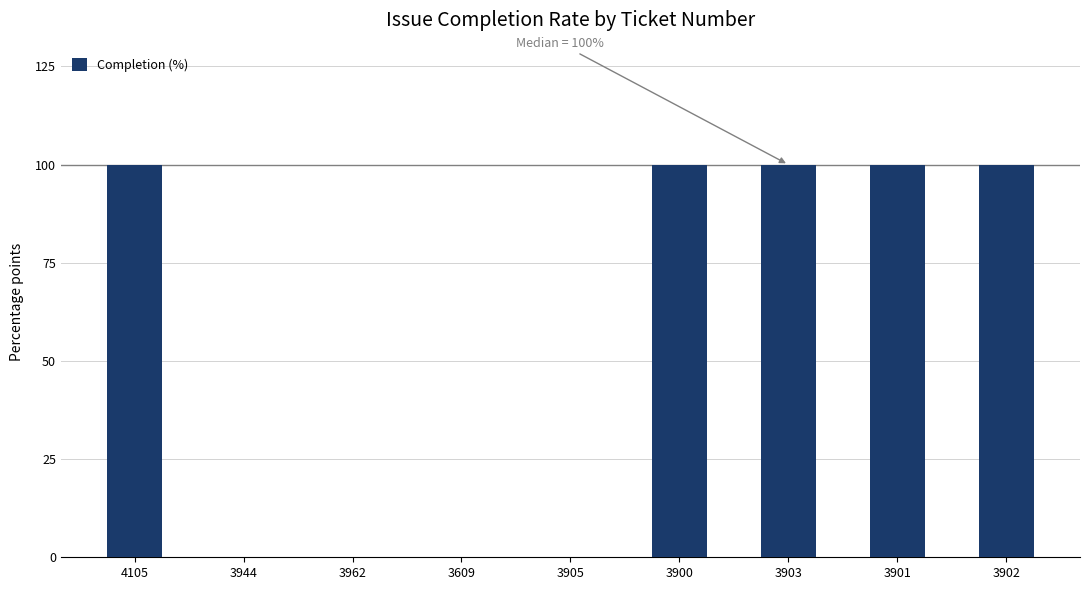

What is the average value?

56